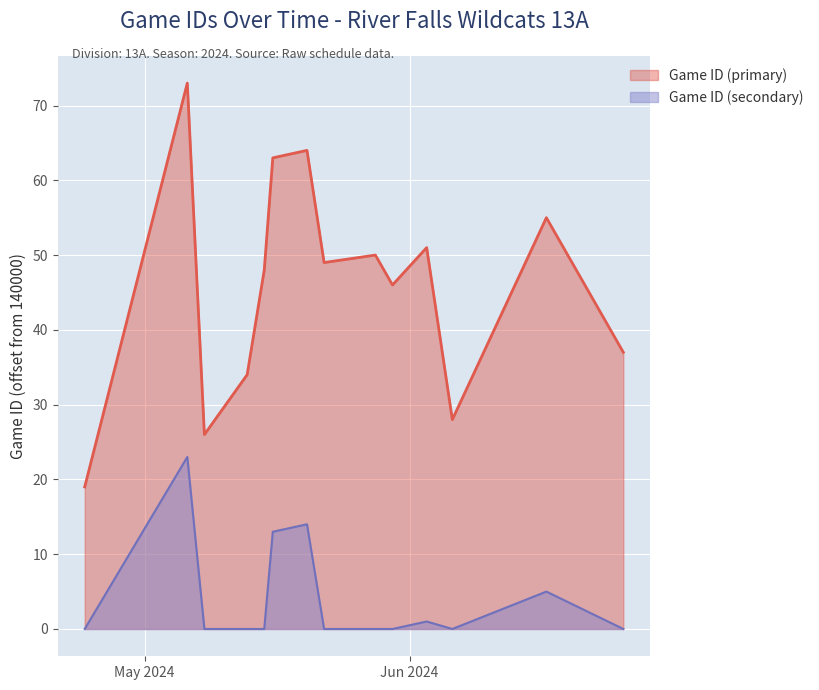

Is it true that the value at 4/24/24 is 8?

False